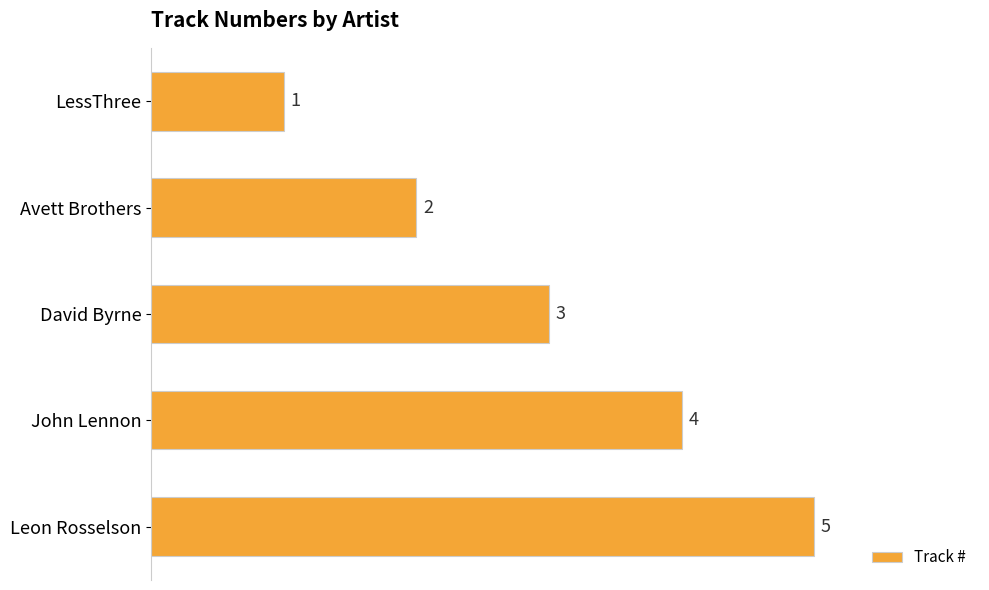

Count the values in the range 2 to 4.

3